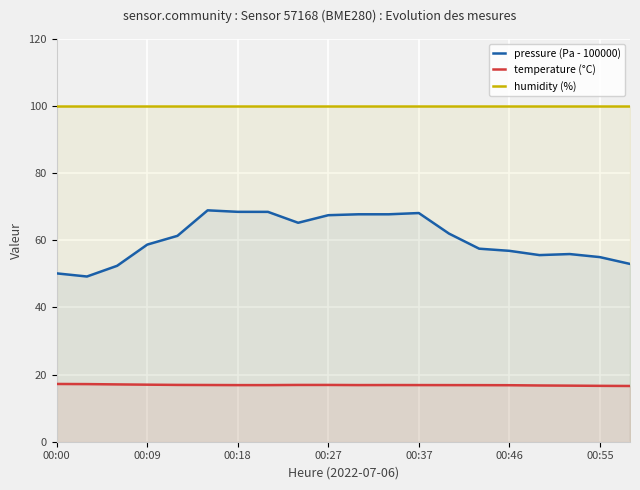

How many data points does each series have?

20